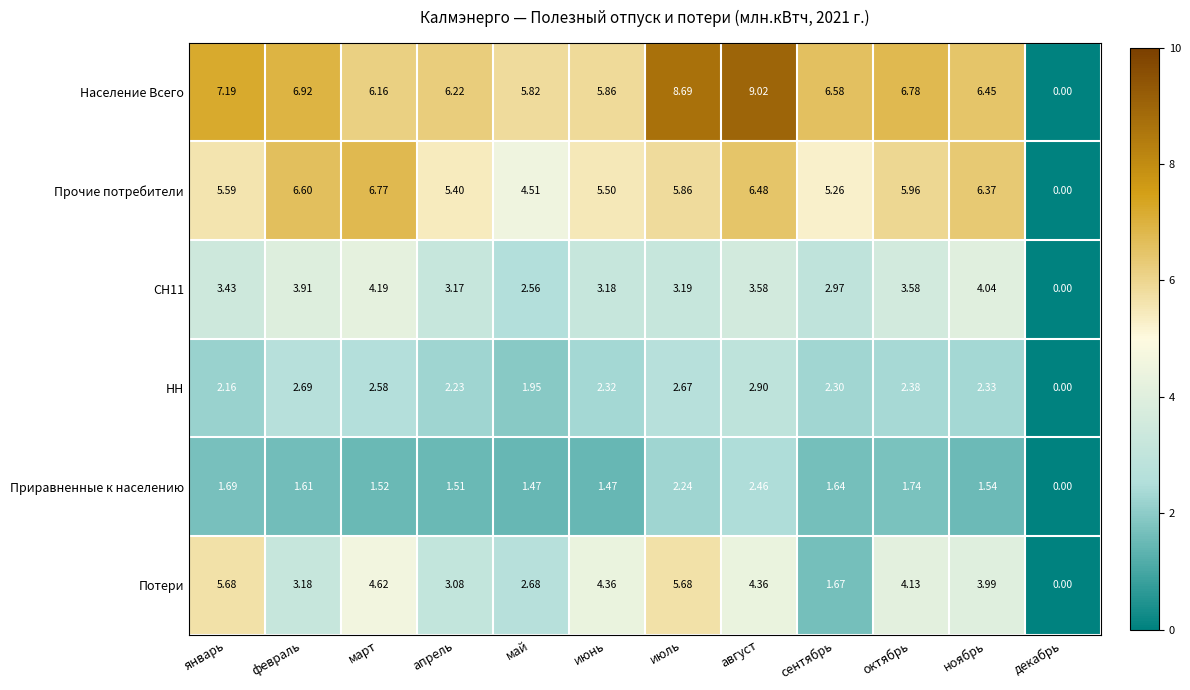

Where does the Приравненные к населению series first go above 1?

январь